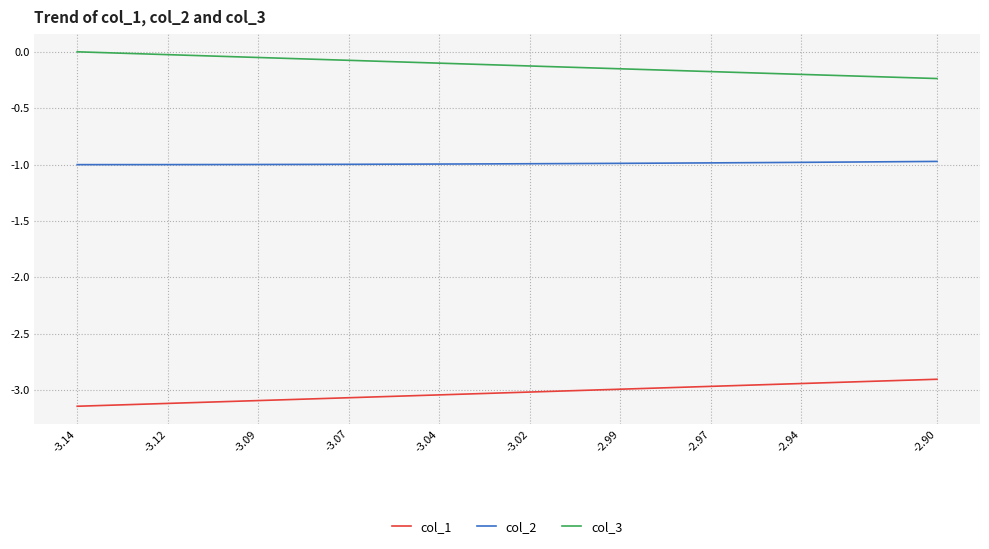

List the series in order of their overall mean, highest first.

col_3, col_2, col_1